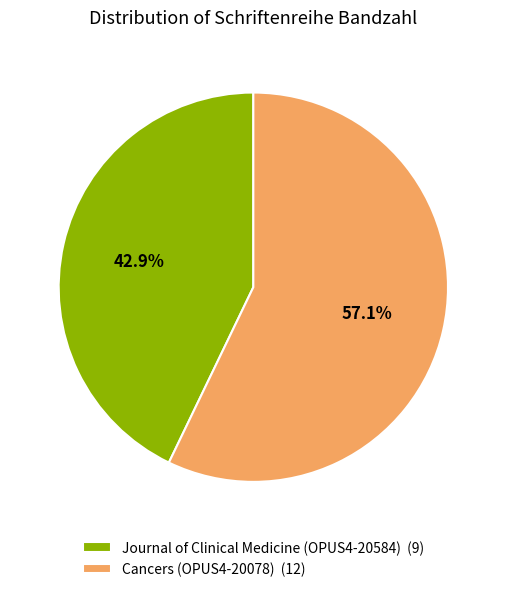

To the nearest percent, what portion does Journal of Clinical Medicine (OPUS4-20584) represent?

43%